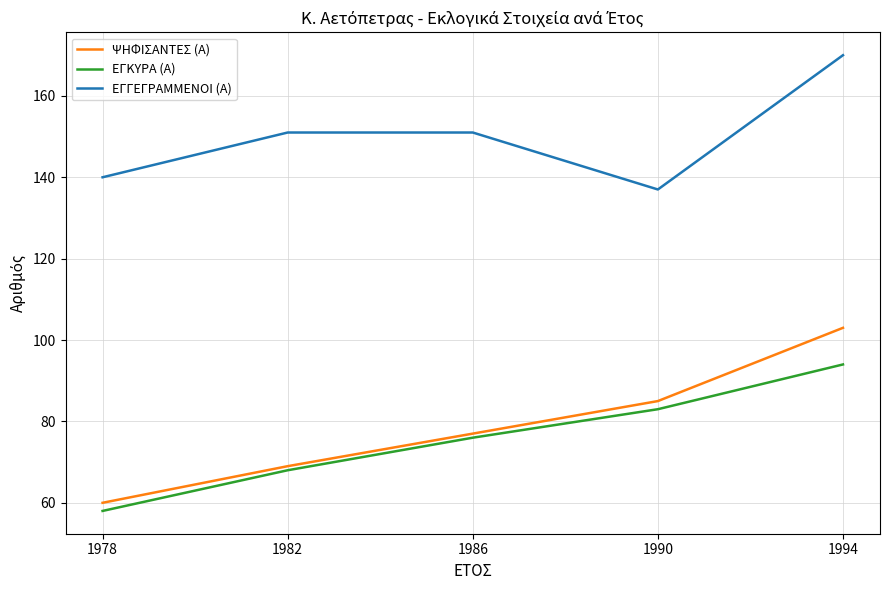

What are all the series names shown in the legend?

ΨΗΦΙΣΑΝΤΕΣ (Α), ΕΓΚΥΡΑ (Α), ΕΓΓΕΓΡΑΜΜΕΝΟΙ (Α)